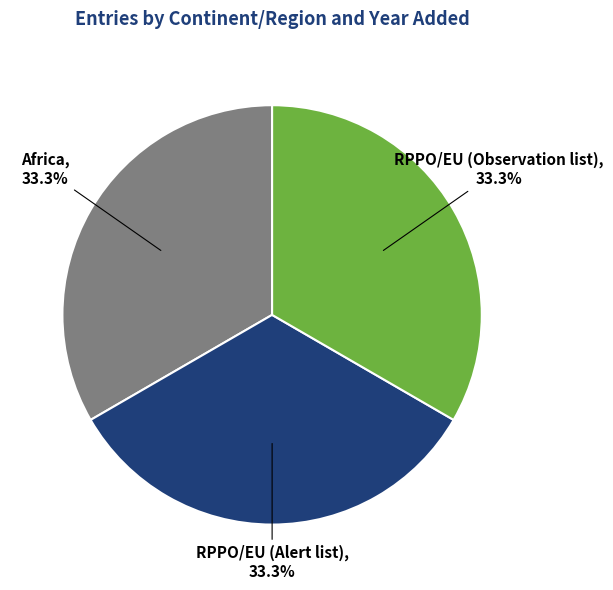

Approximately how many times larger is the value at Africa compared to RPPO/EU (Alert list)?

1.0